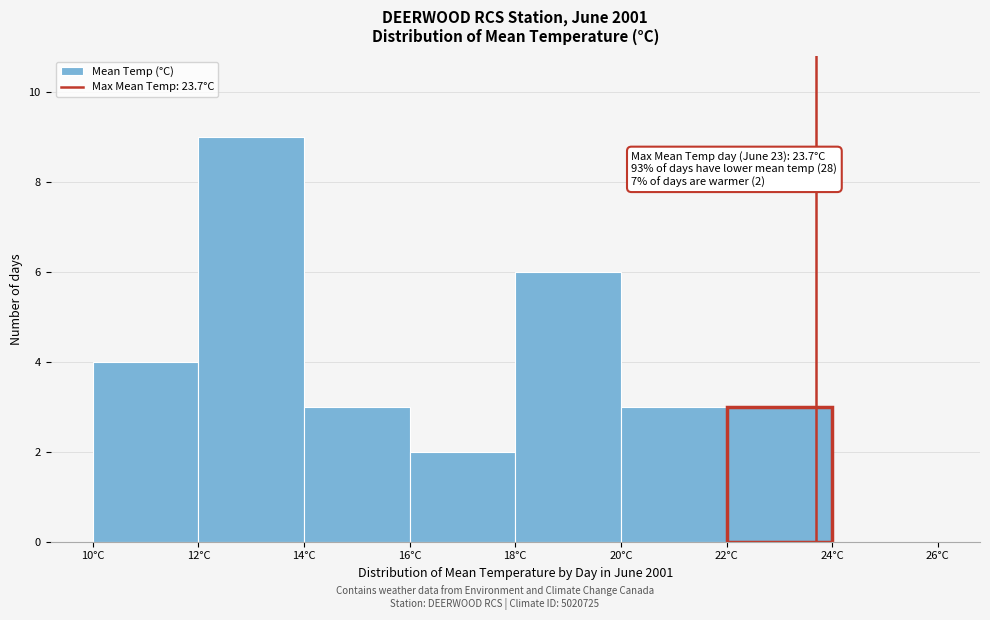

Which range on the x-axis has the tallest bar?

12 to 14